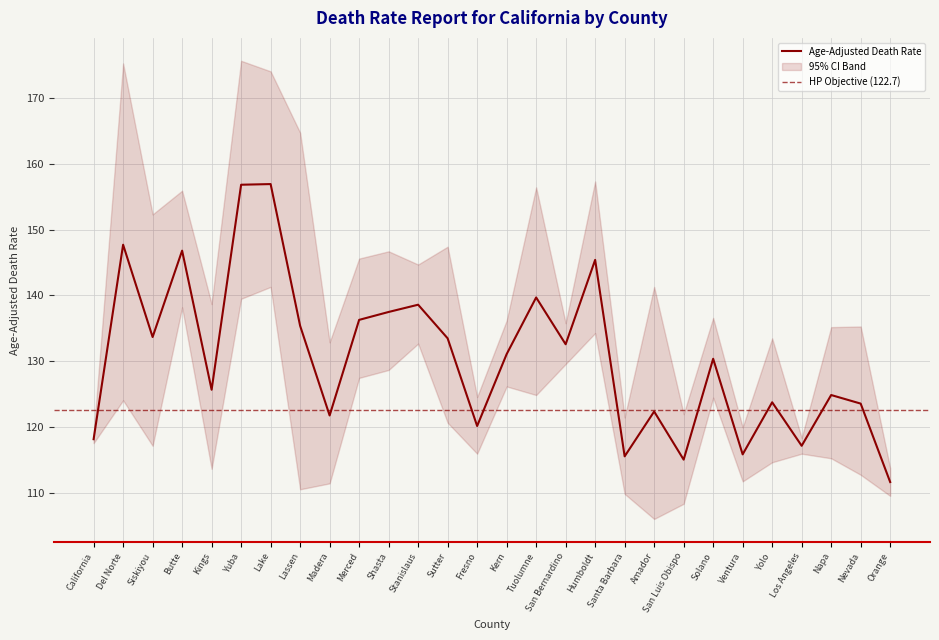

Is the value of Upper CI at Kern greater than the value of Age-Adjusted Death Rate at California?

Yes